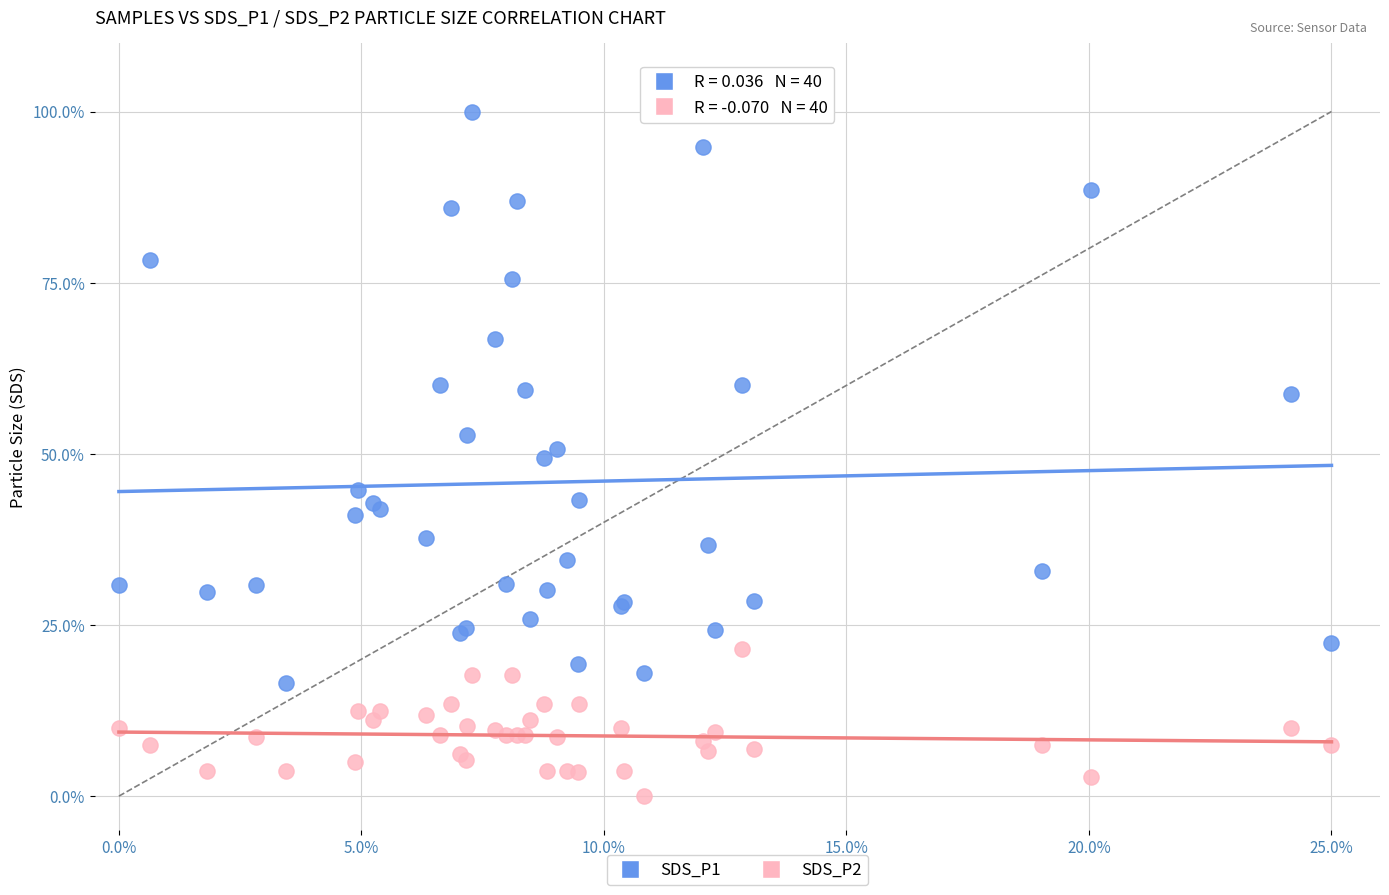

Which series contains the lowest Y value?

SDS_P2